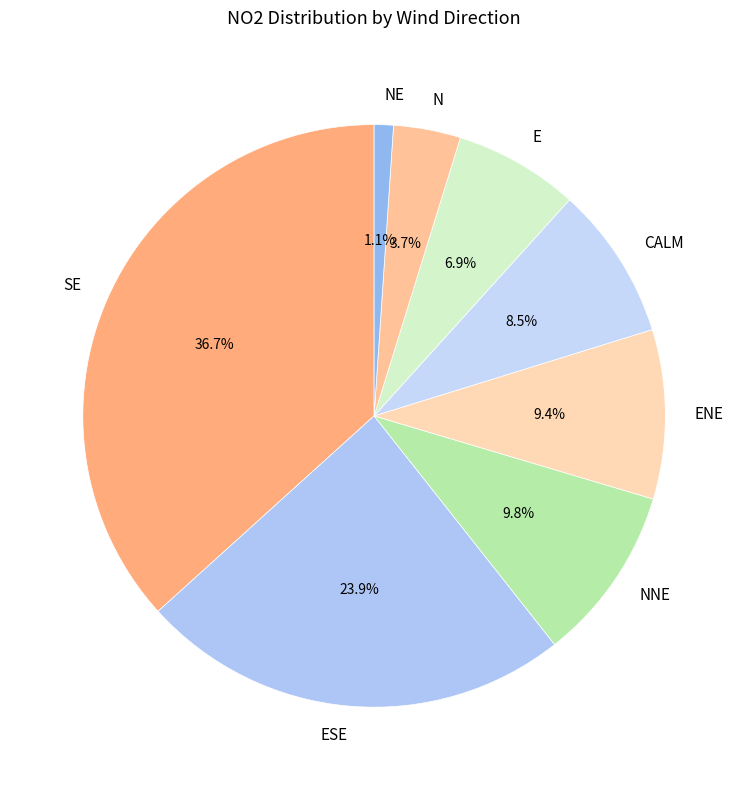

Between N and E, which is larger?

E